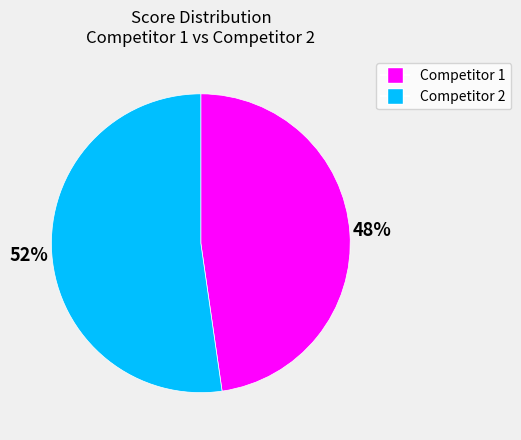

Which has a higher value, Competitor 2 or Competitor 1?

Competitor 2